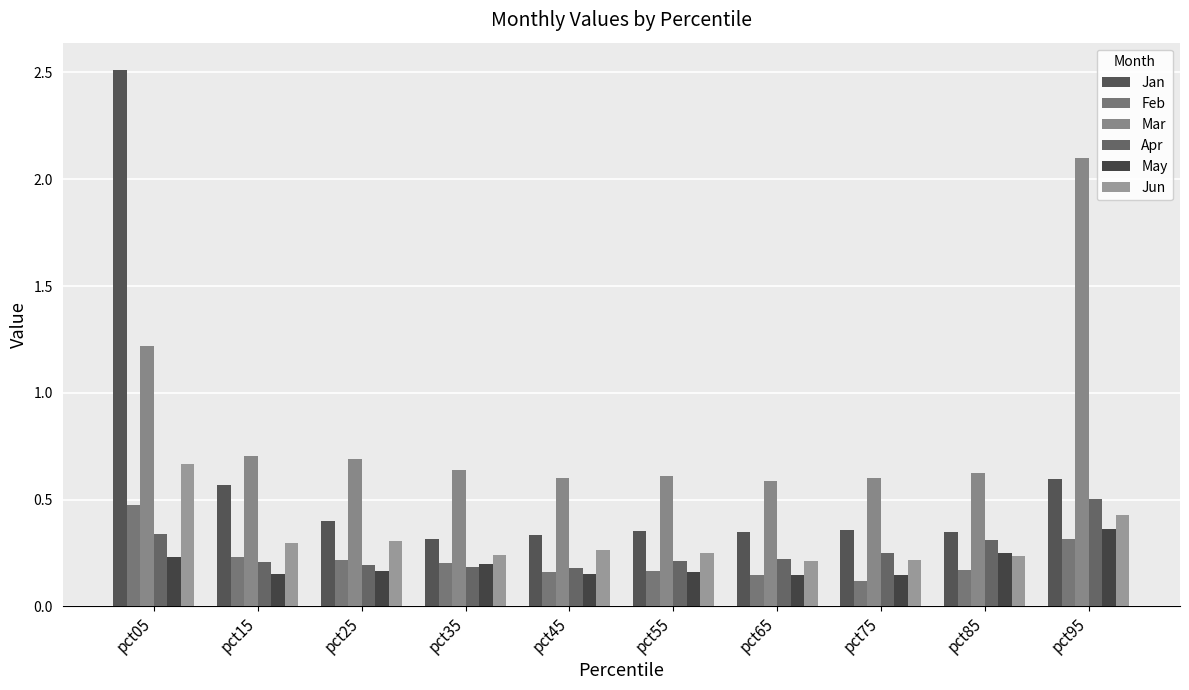

At which label is Jan closest to 1?

pct95